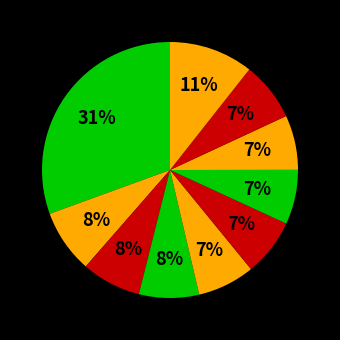

How many slices are in this pie chart?

10